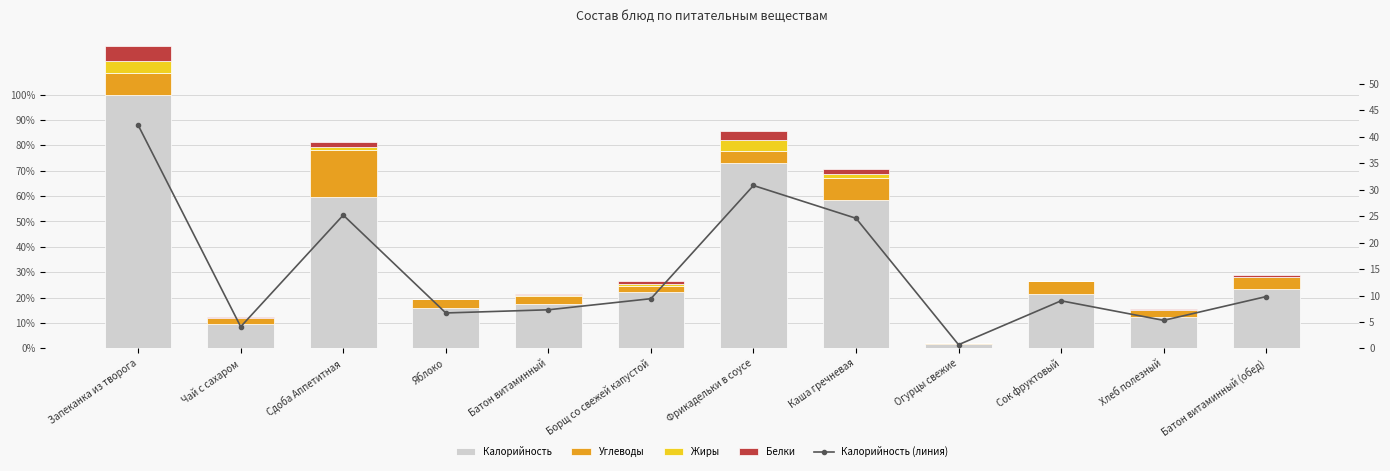

What is the label of the 10th bar from the right?

Сдоба Аппетитная